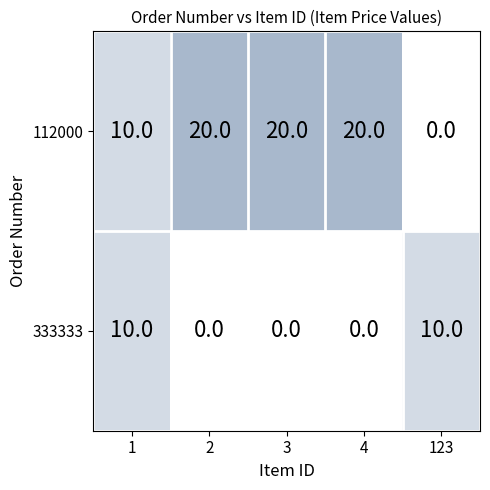

What is the sum of all 112000 values?

70